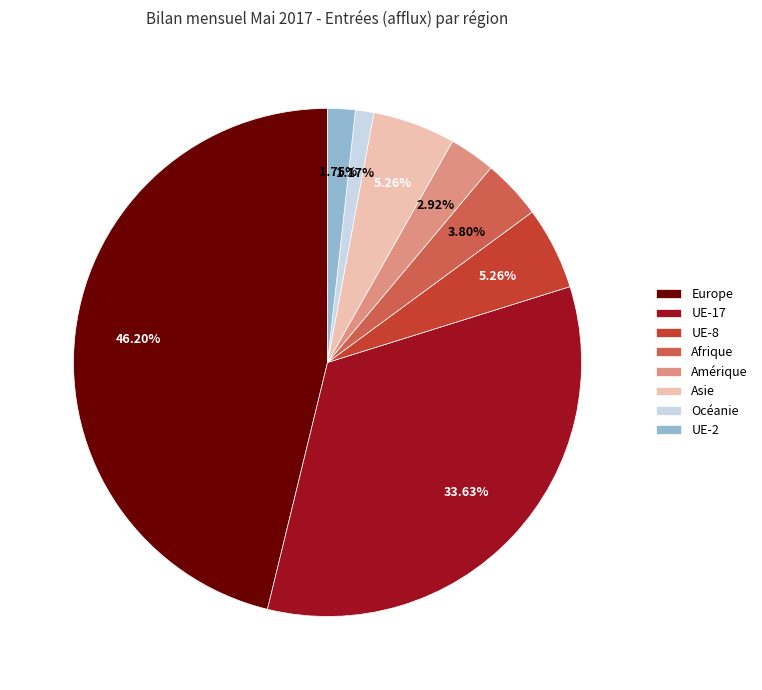

To the nearest percent, what percentage of the pie is UE-17?

34%